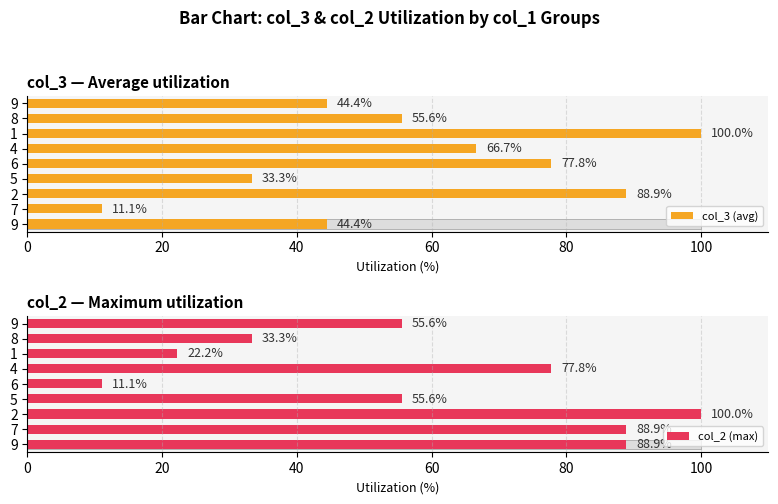

Between 7 and 1, which series saw the biggest shift?

col_3 (avg)